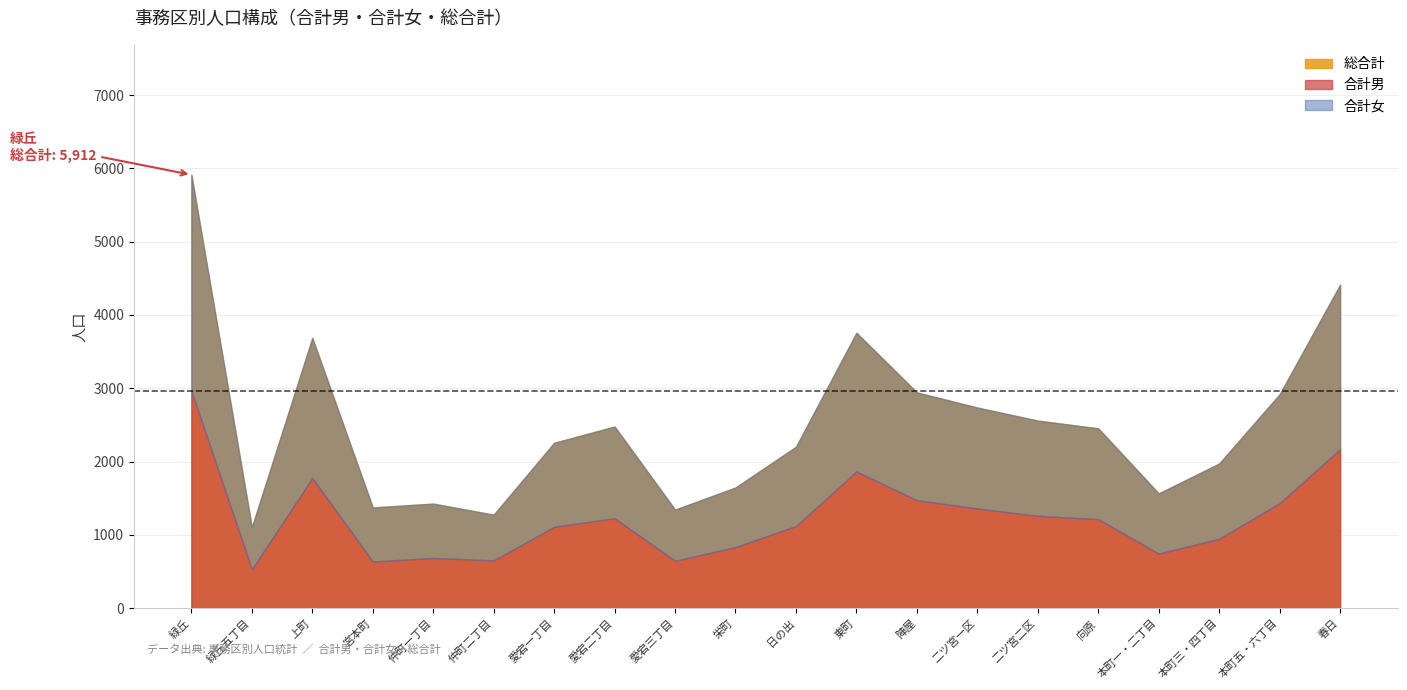

After their last crossing, which series has the higher values: 合計女 or 合計男?

合計女